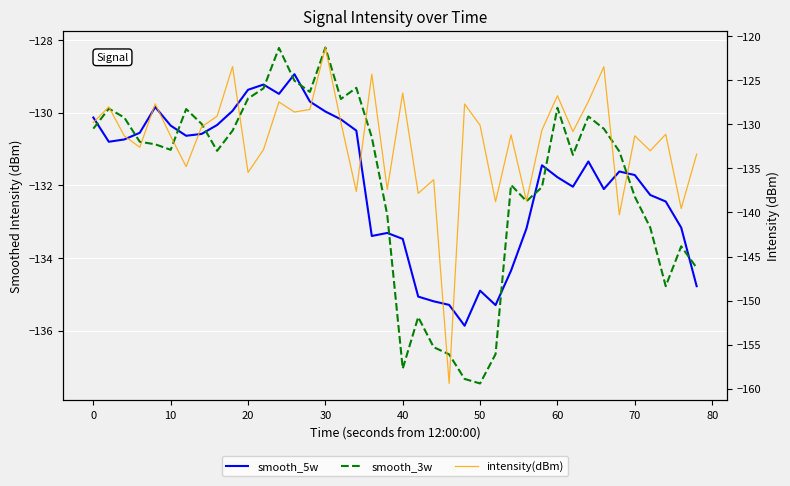

Which series has the largest total across all categories?

smooth_5w